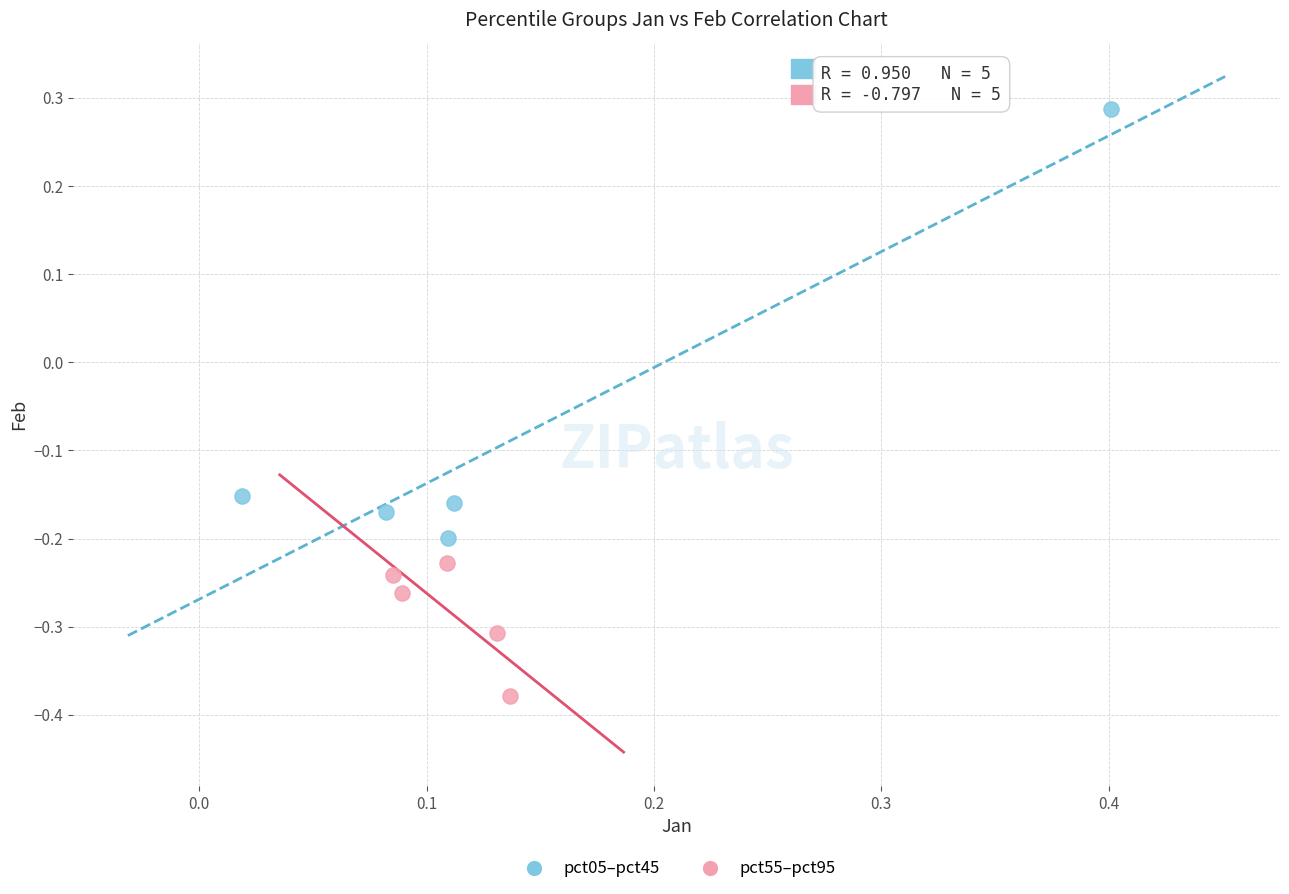

What are all the series names shown in the legend?

pct05–pct45, pct55–pct95